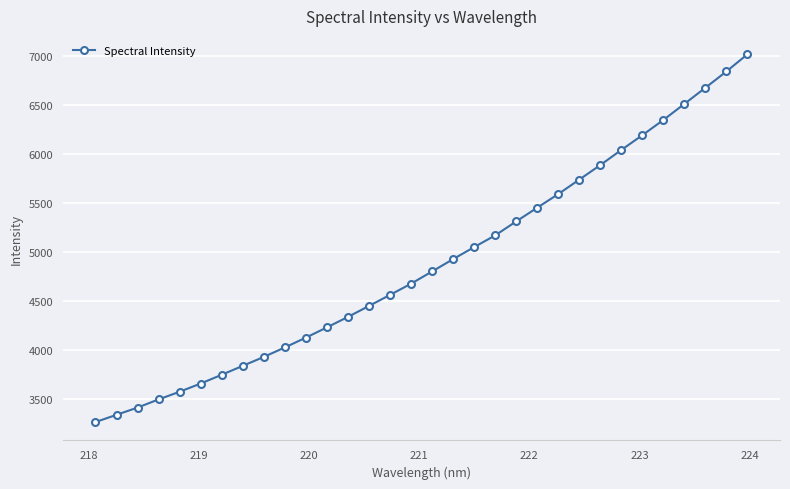

What is the difference between the maximum and minimum values?

3748.4